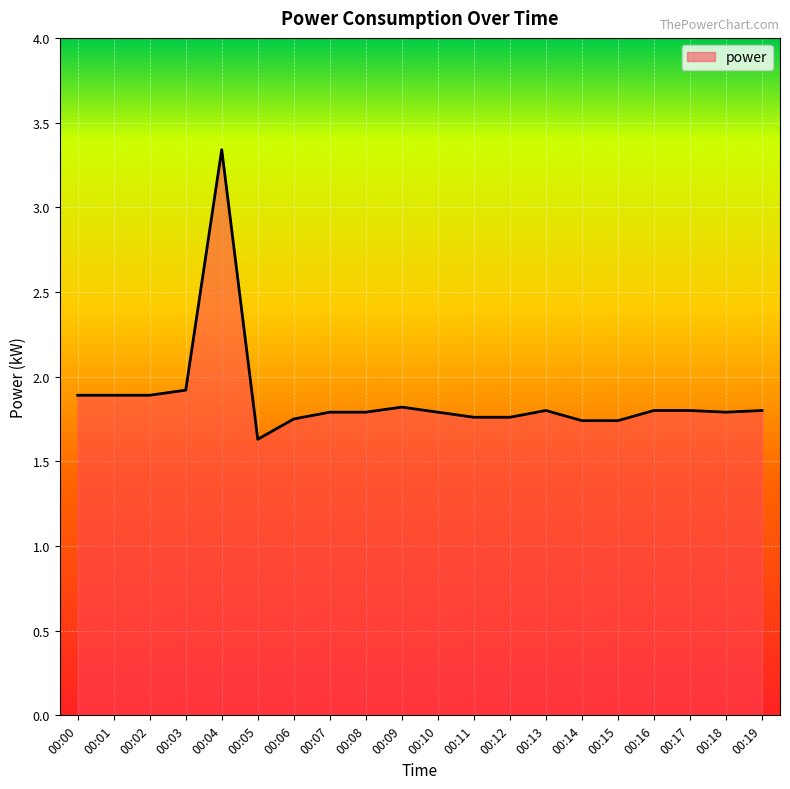

Between 00:18 and 00:15, which is larger?

00:18